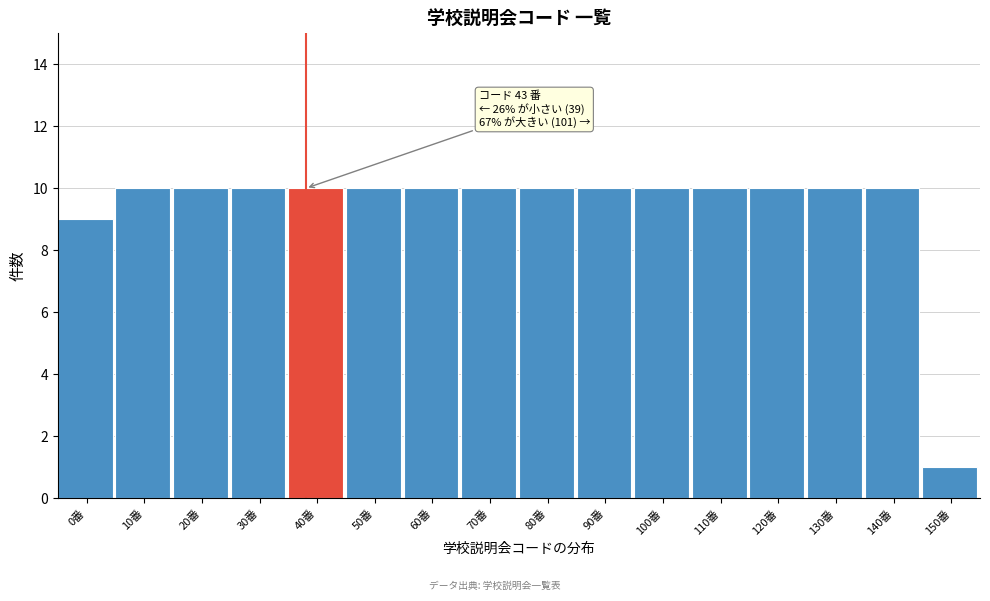

Reading left to right, transcribe all the data shown in this chart.

0番=9	10番=10	20番=10	30番=10	40番=10	50番=10	60番=10	70番=10	80番=10	90番=10	100番=10	110番=10	120番=10	130番=10	140番=10	150番=1